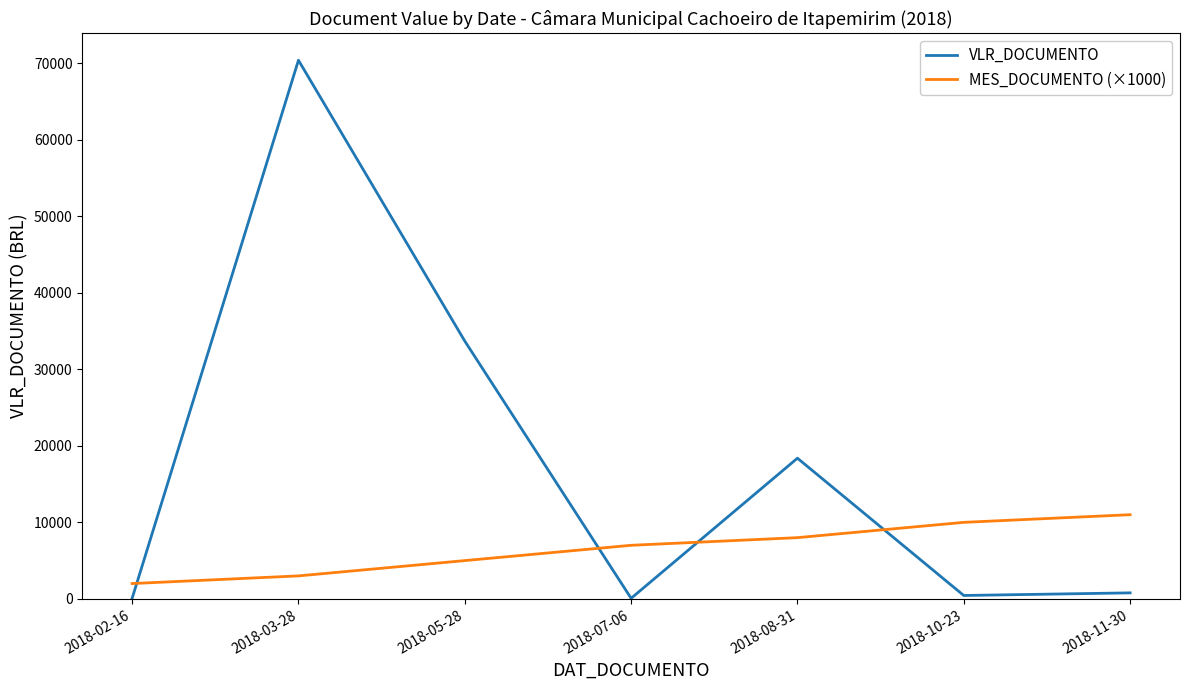

Which series changed the most between 2018-02-16 and 2018-07-06?

MES_DOCUMENTO (×1000)